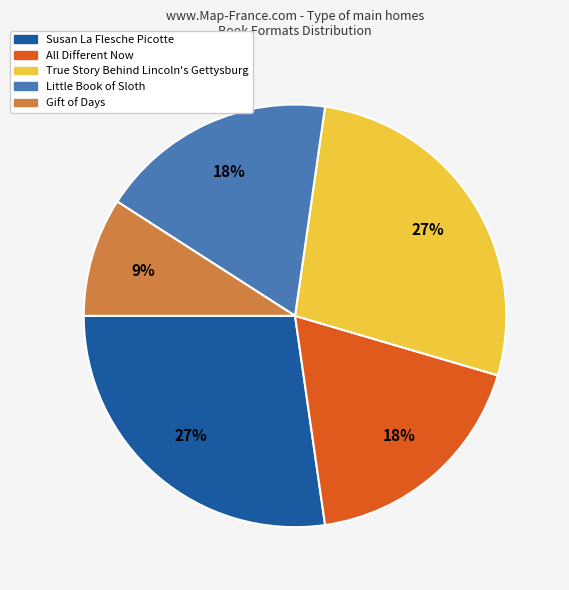

Which category has the smallest portion of the pie?

Gift of Days